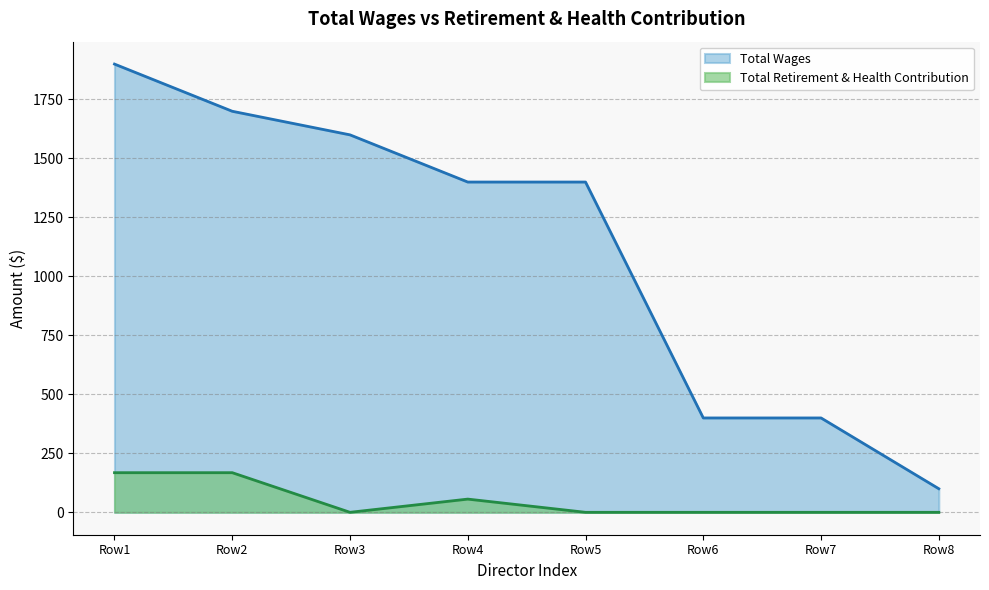

Rank the series by their maximum value, from highest to lowest.

Total Wages, Total Retirement & Health Contribution